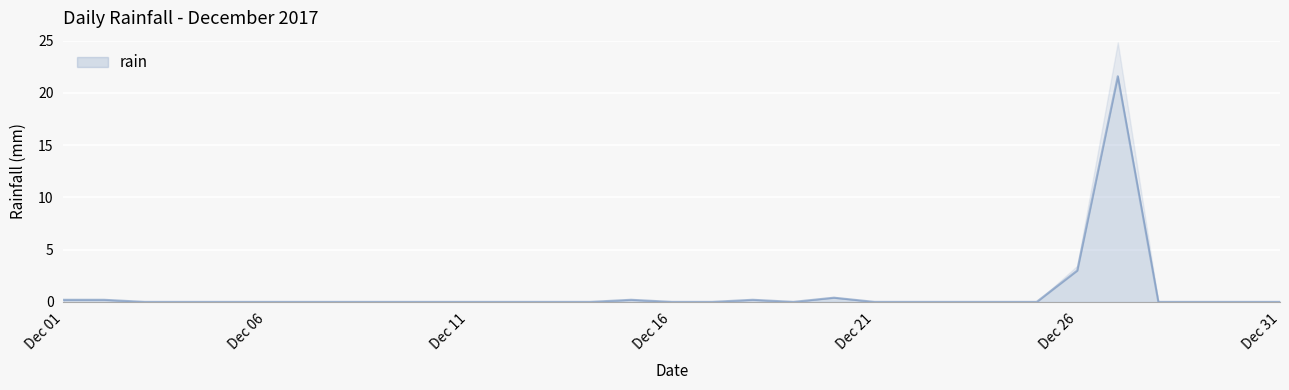

What is the maximum value for rain?

21.6